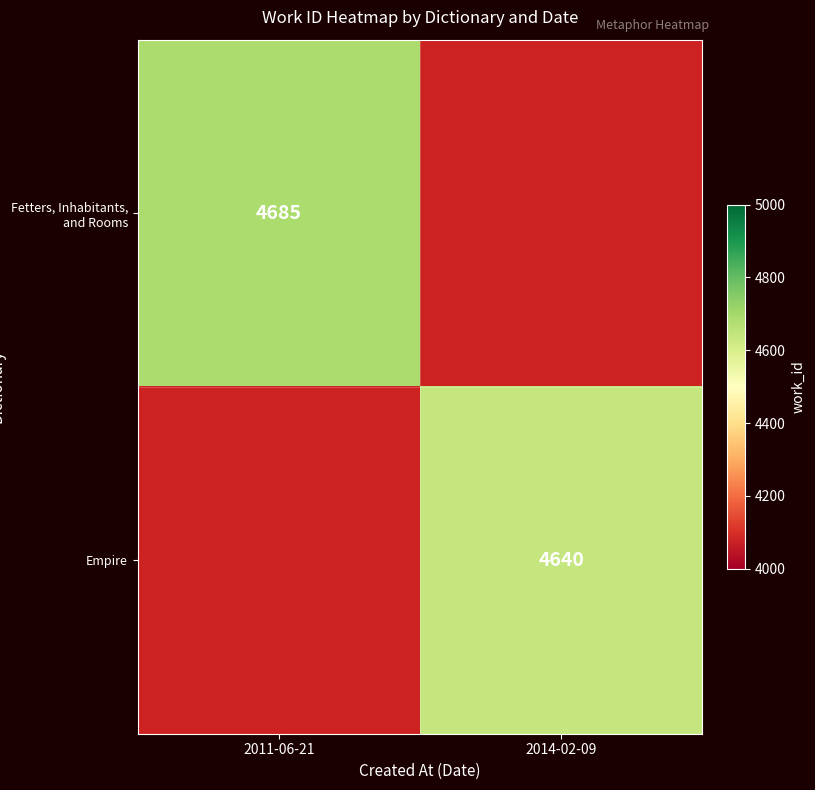

The value of Fetters, Inhabitants, and Rooms at 2011-06-21 is 2927. True or false?

False